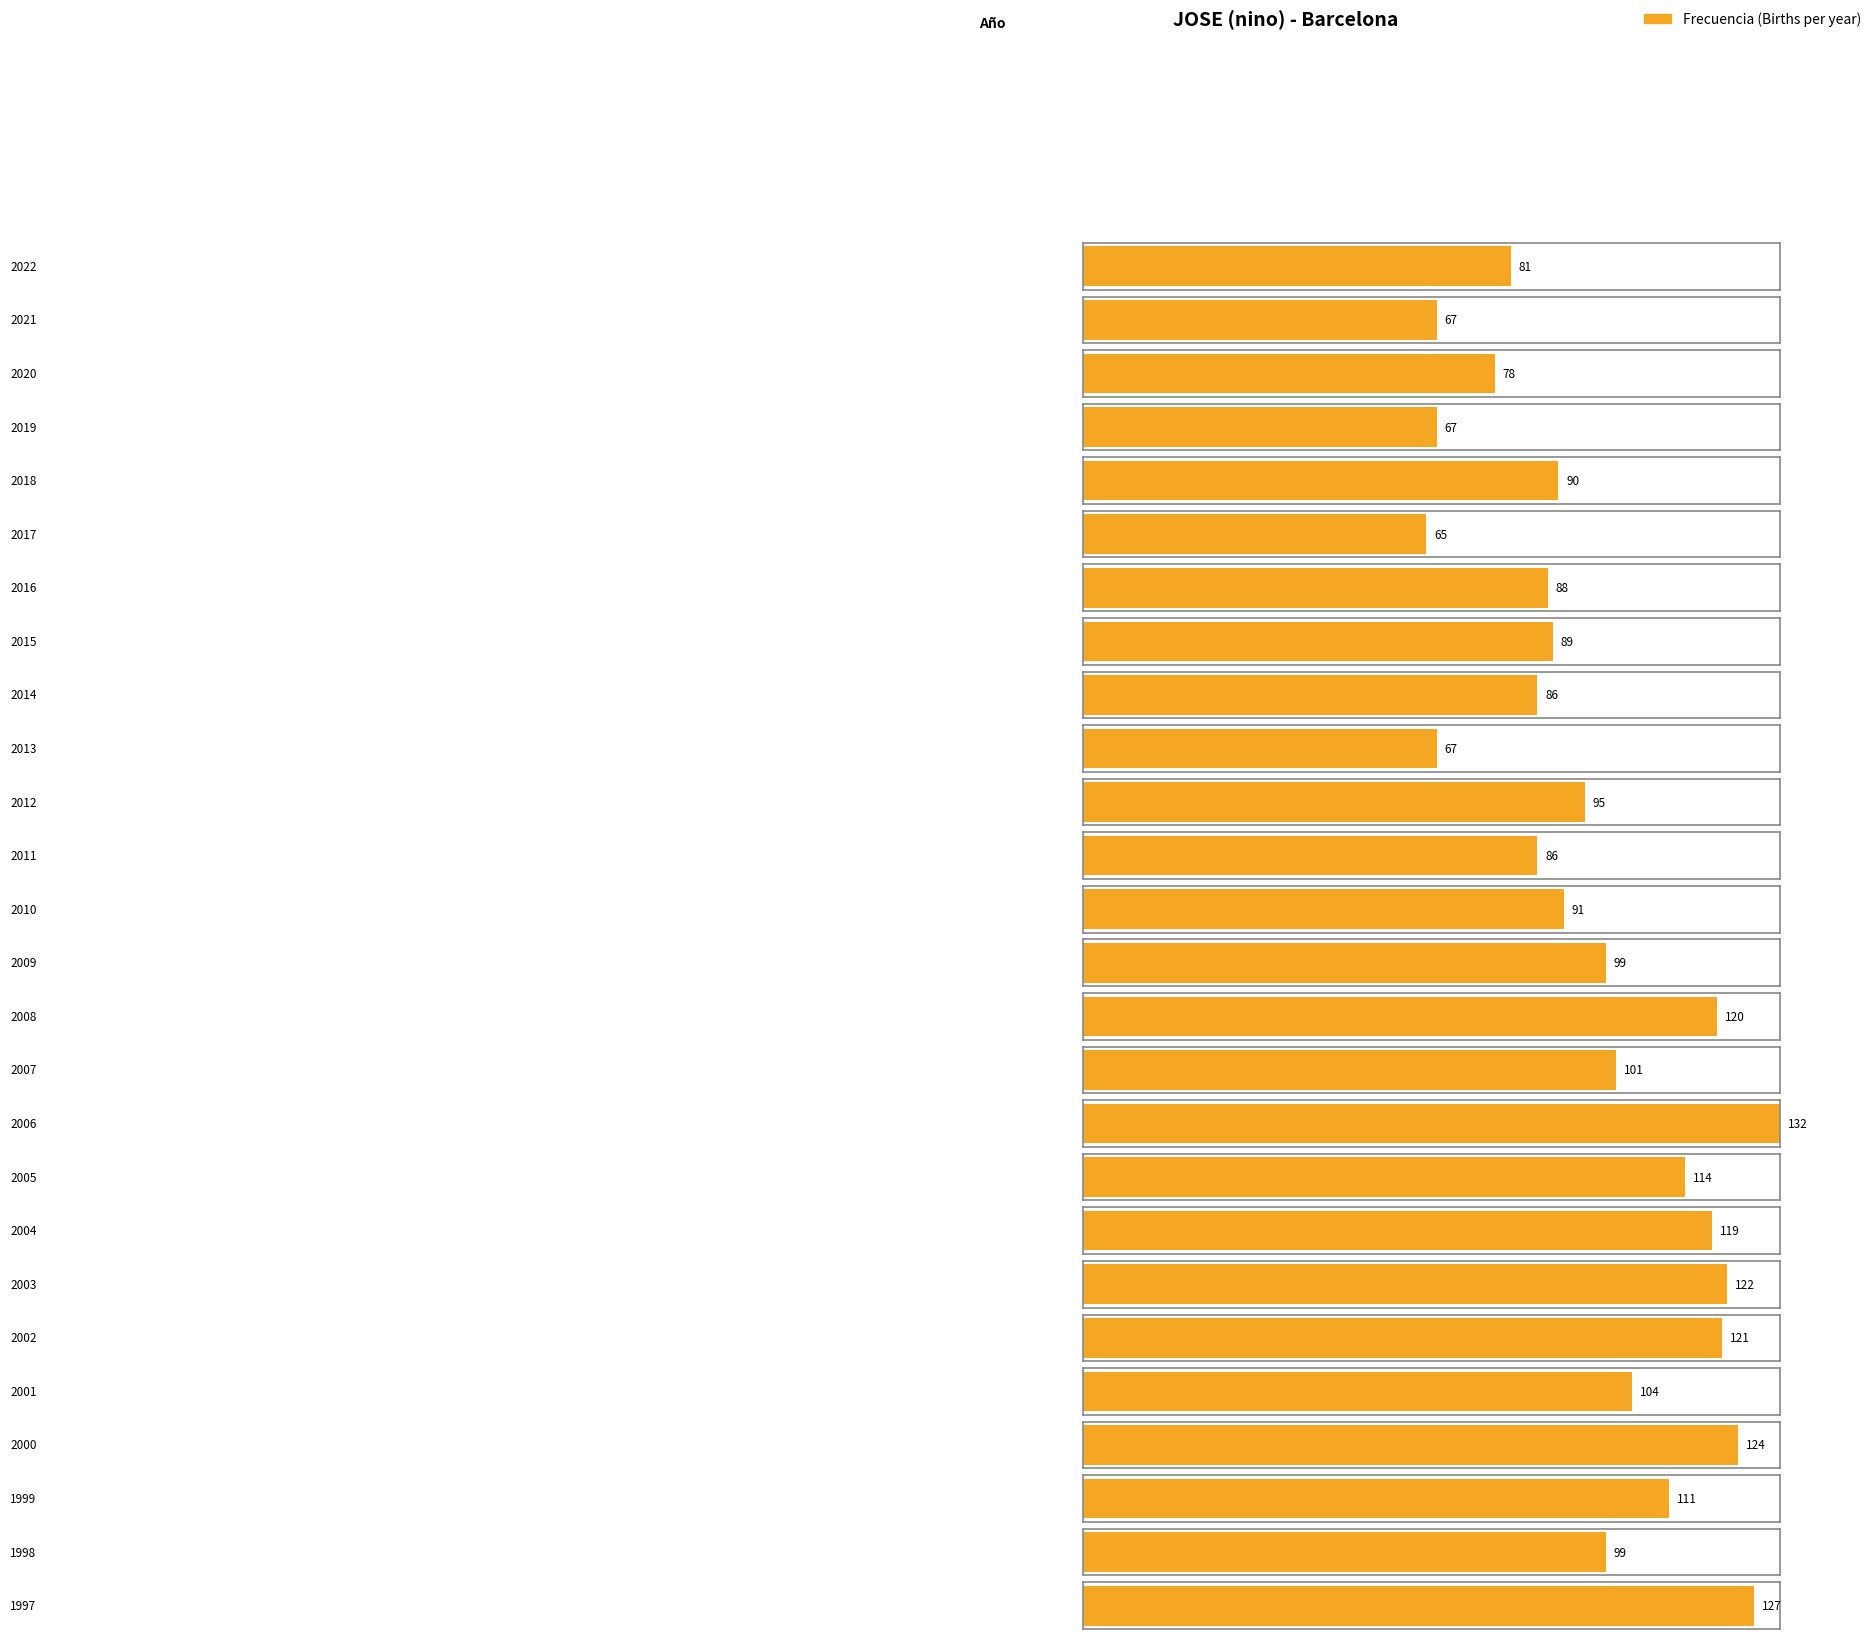

What is the change in value from 2012 to 2011?

-9